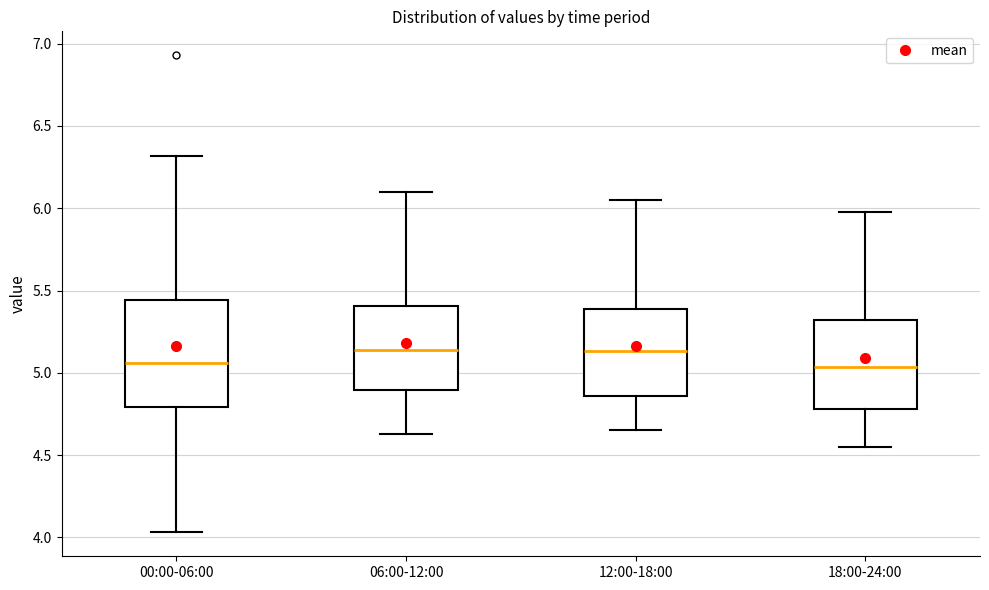

Reading left to right, transcribe this box plot: for each box, give where its median line is, the range the box spans, and where its two whiskers end, as read against the y-axis. The values are not printed on the chart, so give them approximately, as read against the axis.

00:00-06:00: median 5.05, box 4.80 to 5.45, whiskers 4.05 to 6.30
06:00-12:00: median 5.15, box 4.90 to 5.40, whiskers 4.65 to 6.10
12:00-18:00: median 5.15, box 4.85 to 5.40, whiskers 4.65 to 6.05
18:00-24:00: median 5.05, box 4.80 to 5.30, whiskers 4.55 to 6.00